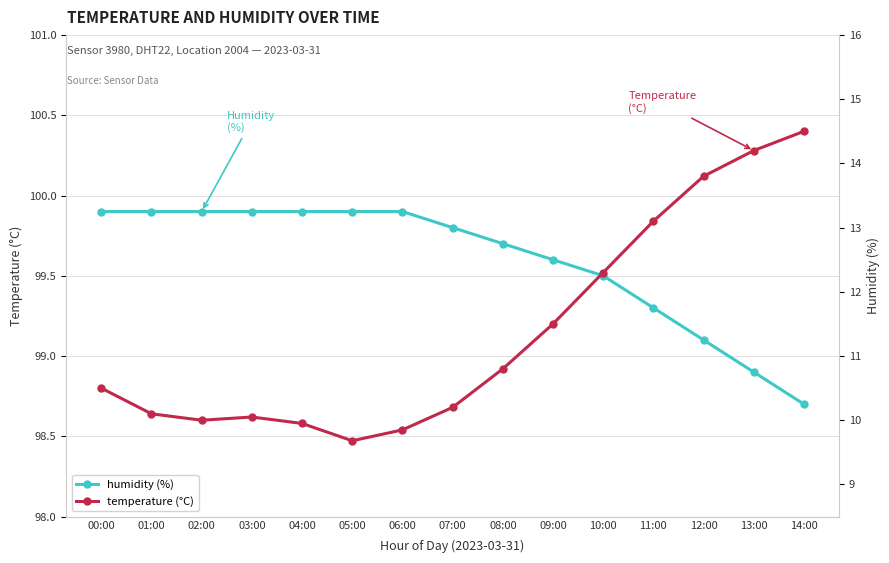

What is the sum of the temperature values at 02:00 and 04:00?

19.9